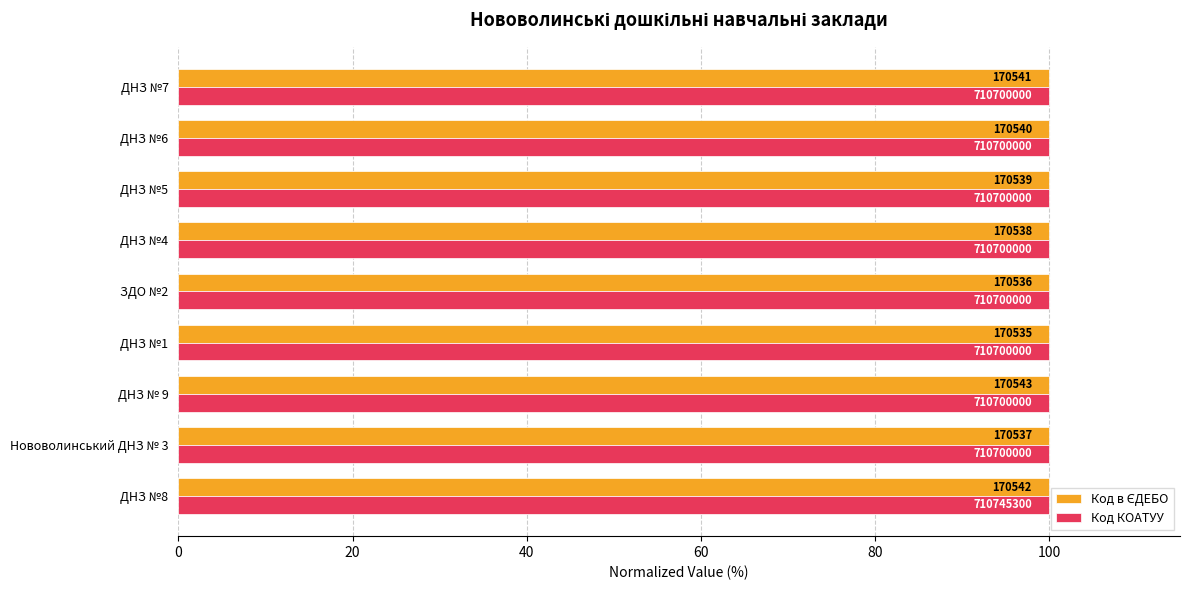

What are all the series names shown in the legend?

Код в ЄДЕБО, Код КОАТУУ